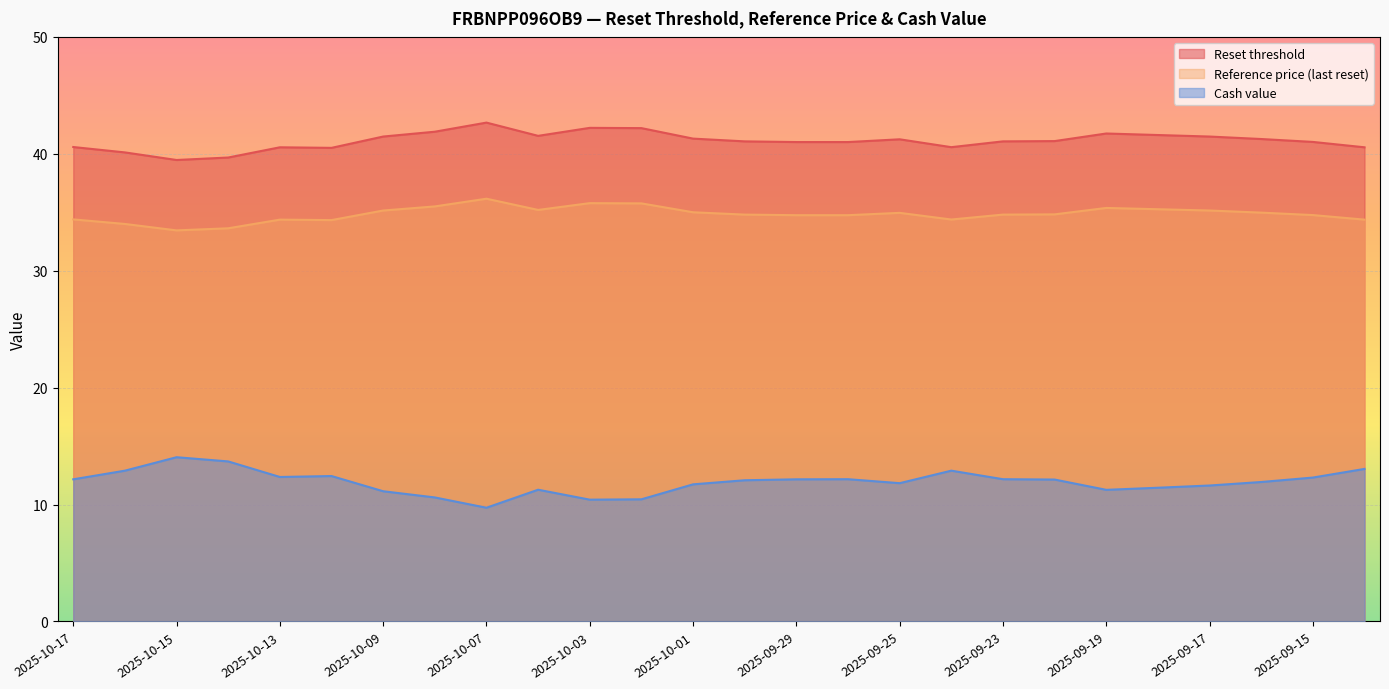

Is the value of Cash value at 2025-10-07 greater than the value of Reference price (last reset) at 2025-09-24?

No